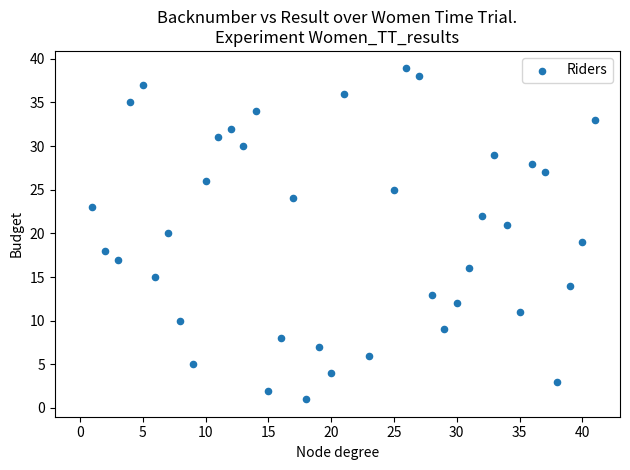

What is the range of X values (max minus min)?

40